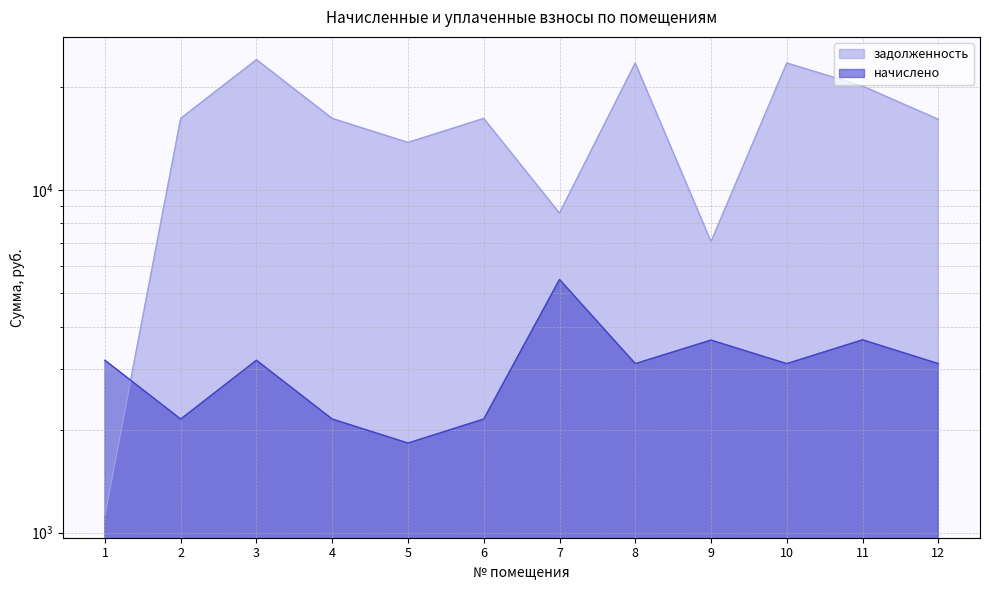

What is the approximate value of задолженность at 4?

16204.1